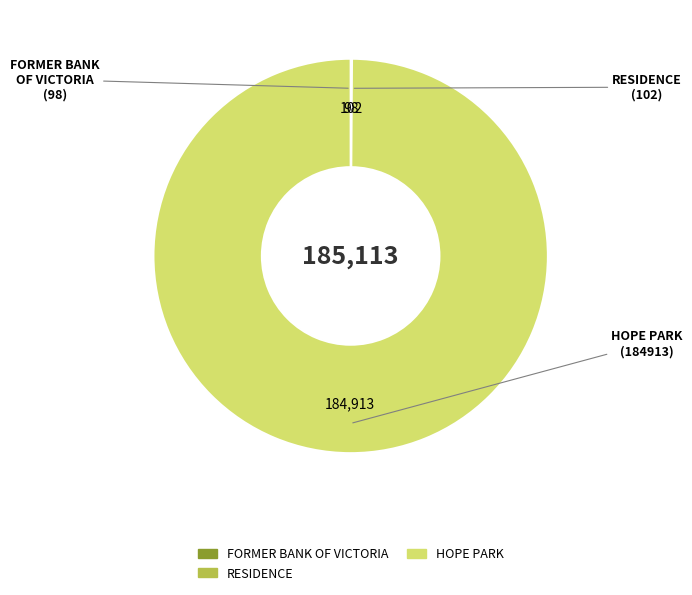

Is there any slice that represents more than half of the pie?

Yes